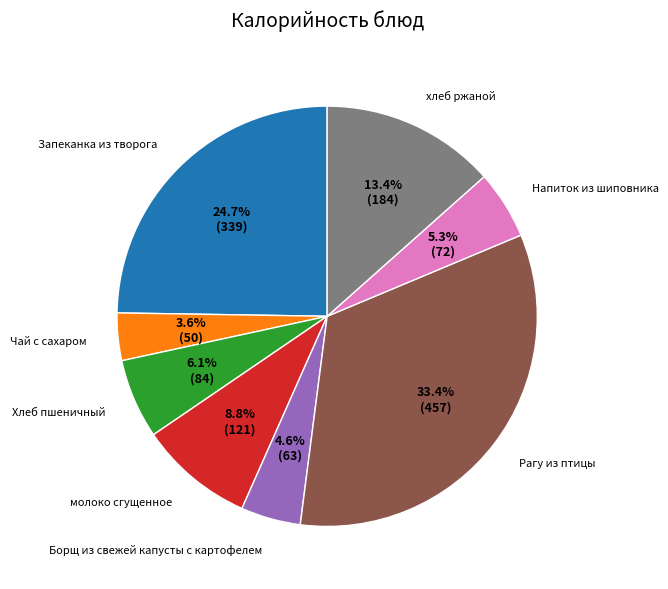

To the nearest percent, what is the average slice percentage?

12%